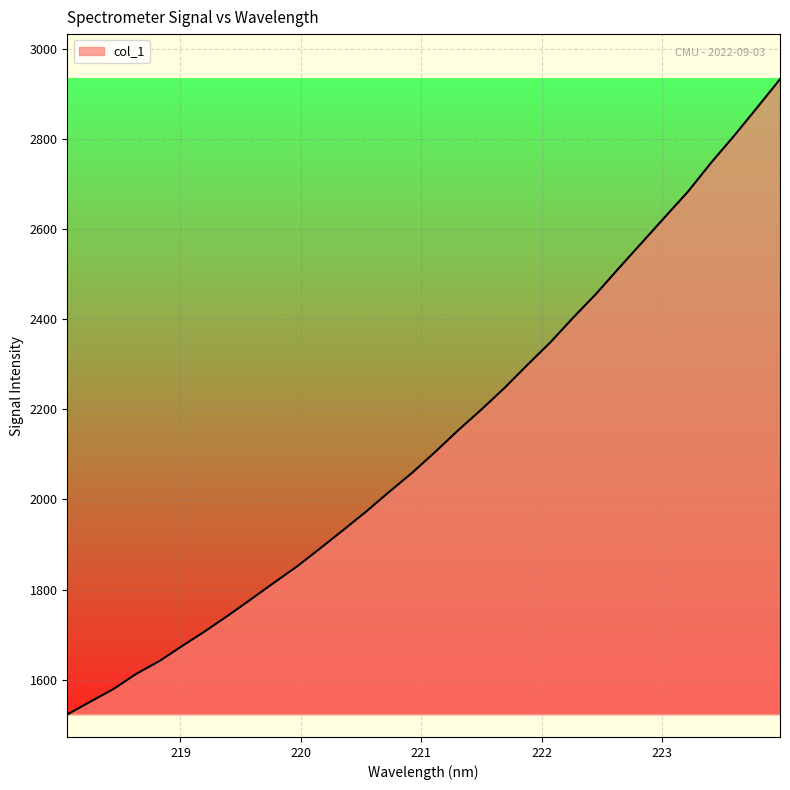

What is the minimum value shown in the chart?

1523.0